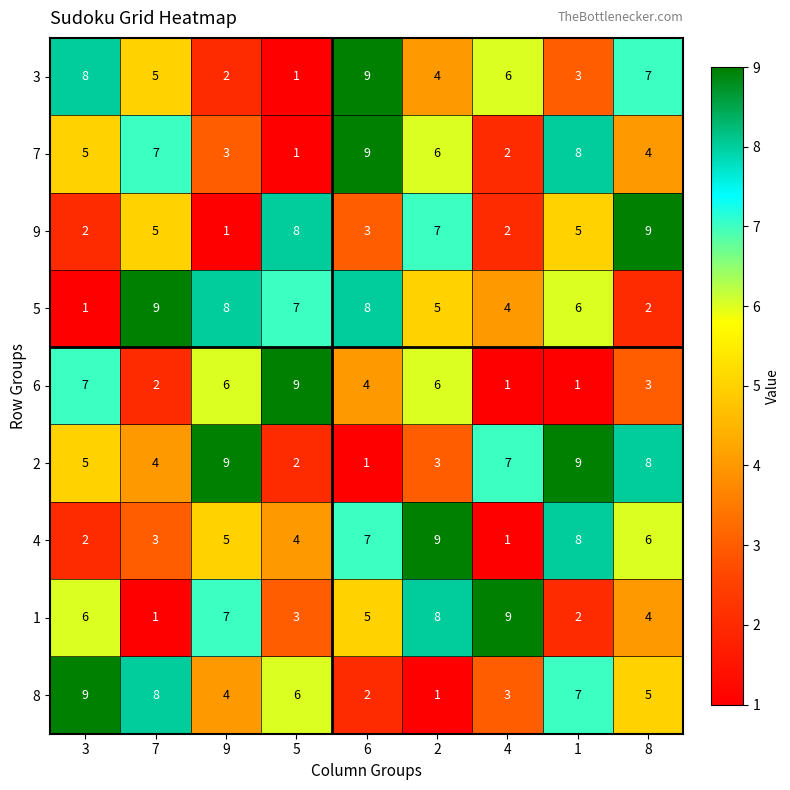

How many series are shown in this chart?

9